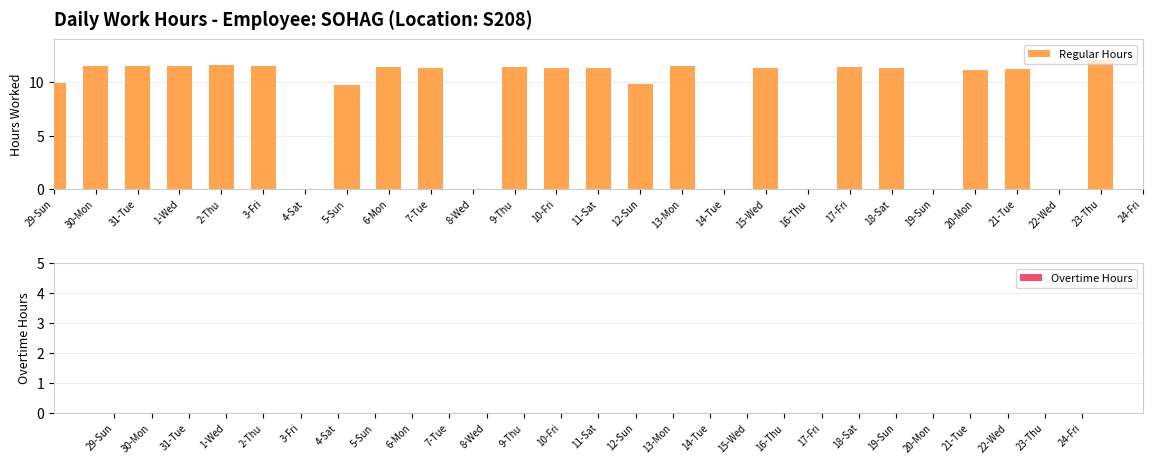

Is it true that the value at 14-Tue is 5.0?

False